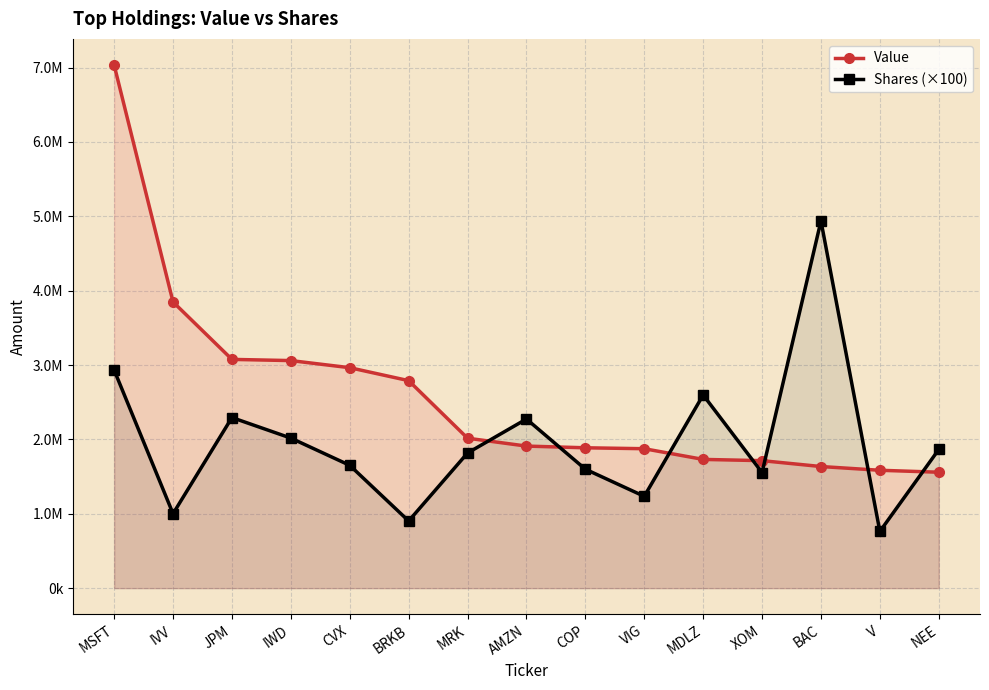

Which category has the highest value in the Value series?

MSFT